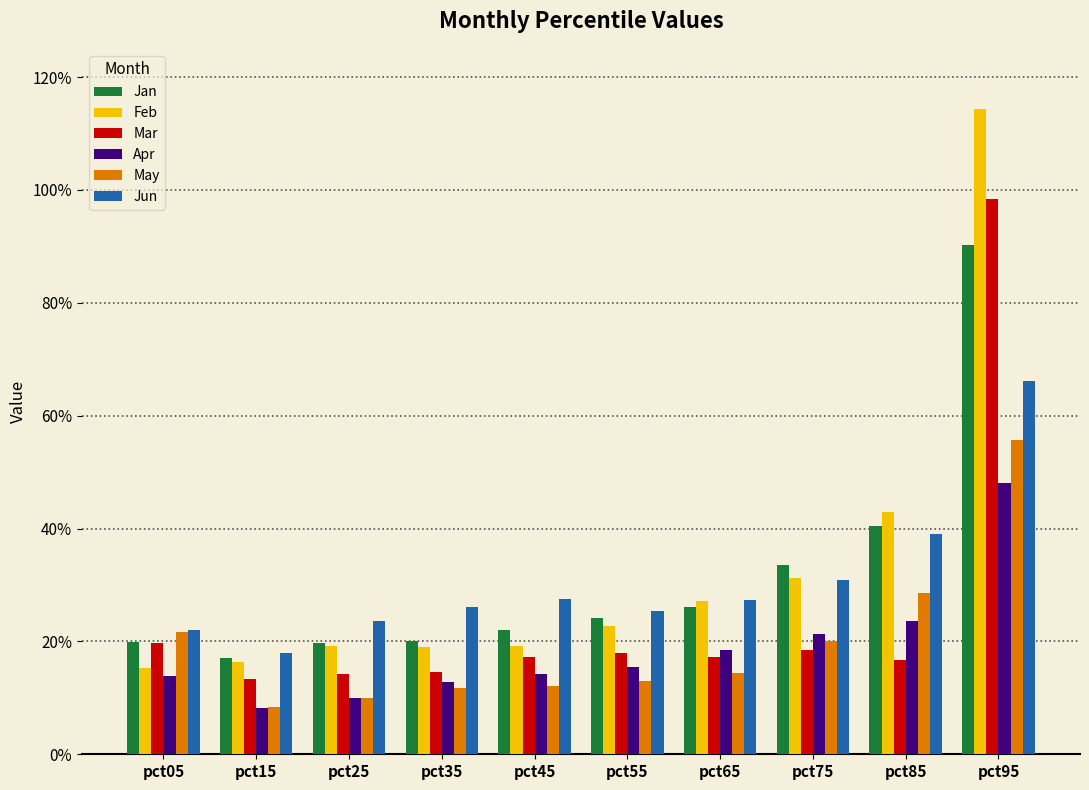

Which series changed the most between pct35 and pct45?

Mar